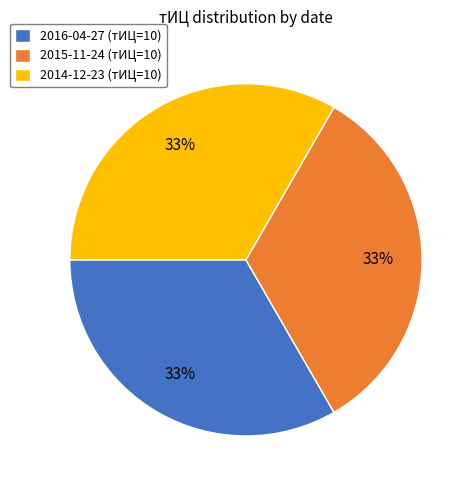

Is it true that 2016-04-27 (тИЦ=10) is 33% of the pie?

True